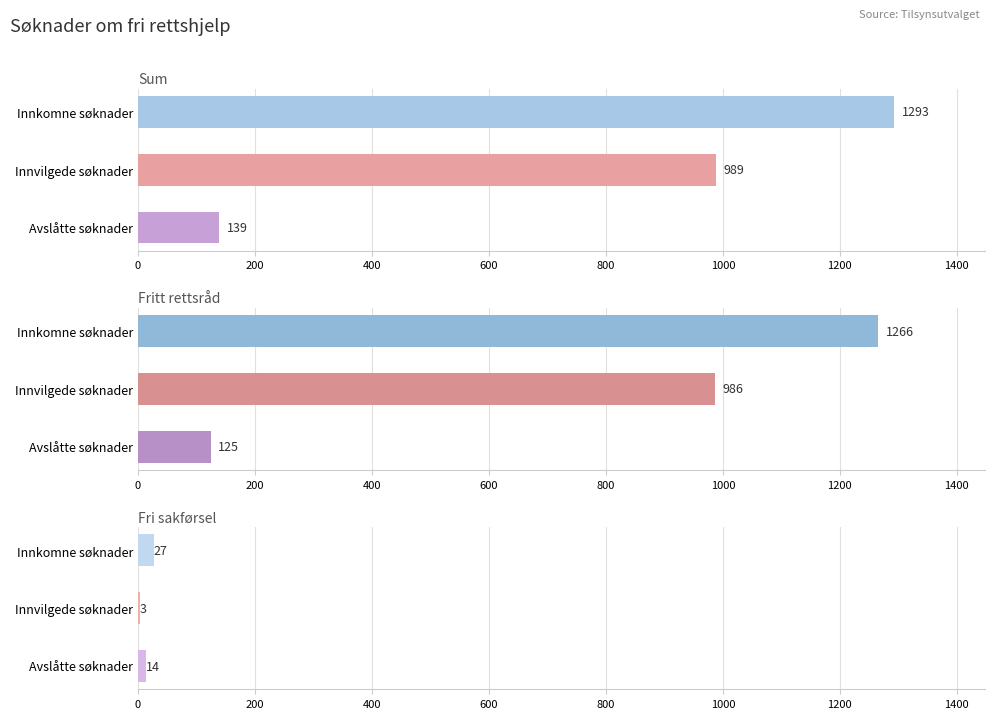

What are all the series names shown in the legend?

Sum, Fritt rettsråd, Fri sakførsel